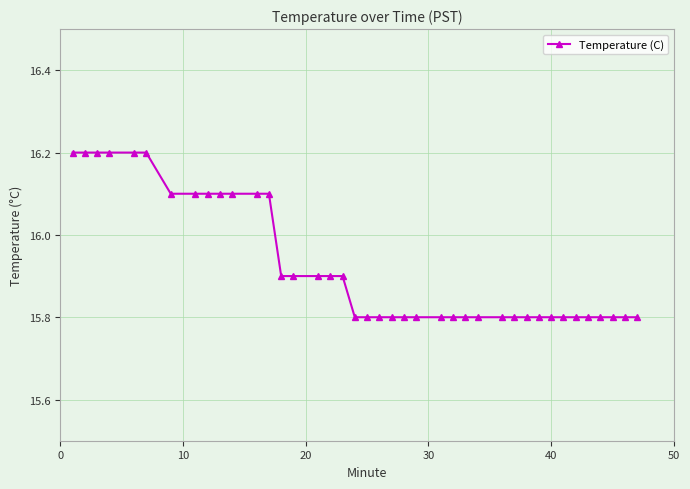

What is the value of the 25th point from the left?

15.8